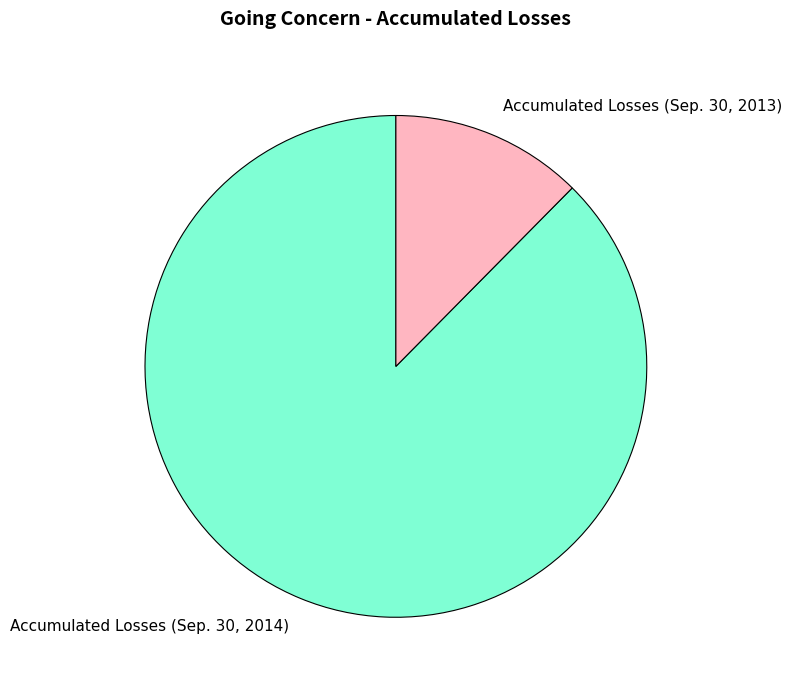

Rank the categories by value from lowest to highest.

Accumulated Losses (Sep. 30, 2013), Accumulated Losses (Sep. 30, 2014)